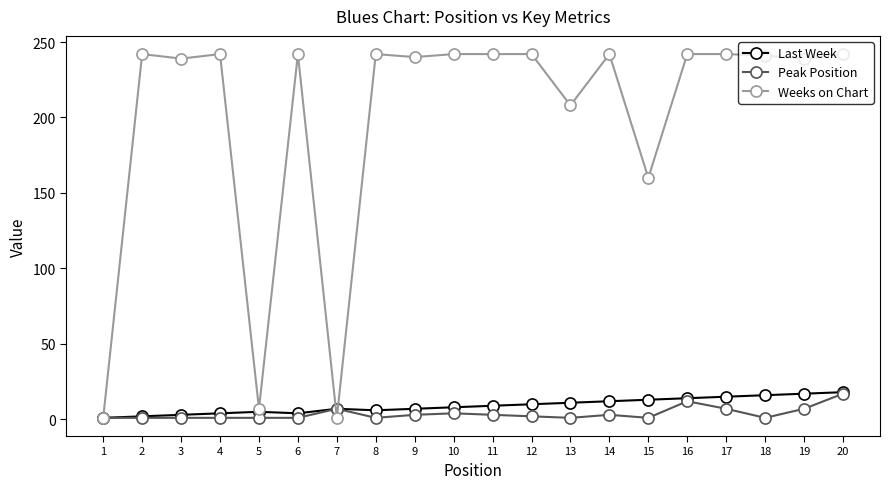

Does the chart display data point markers on the line(s)?

Yes